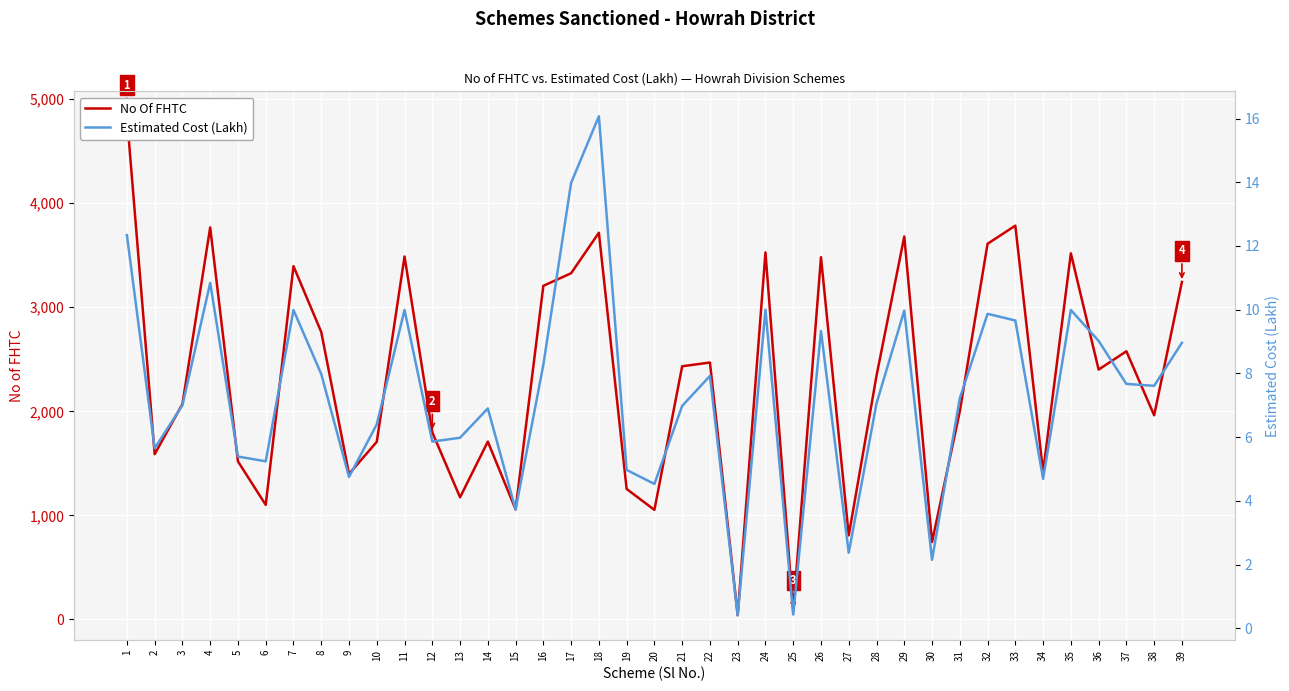

Is the value of Estimated Cost (Lakh) at 28 greater than the value of No Of FHTC at 20?

No